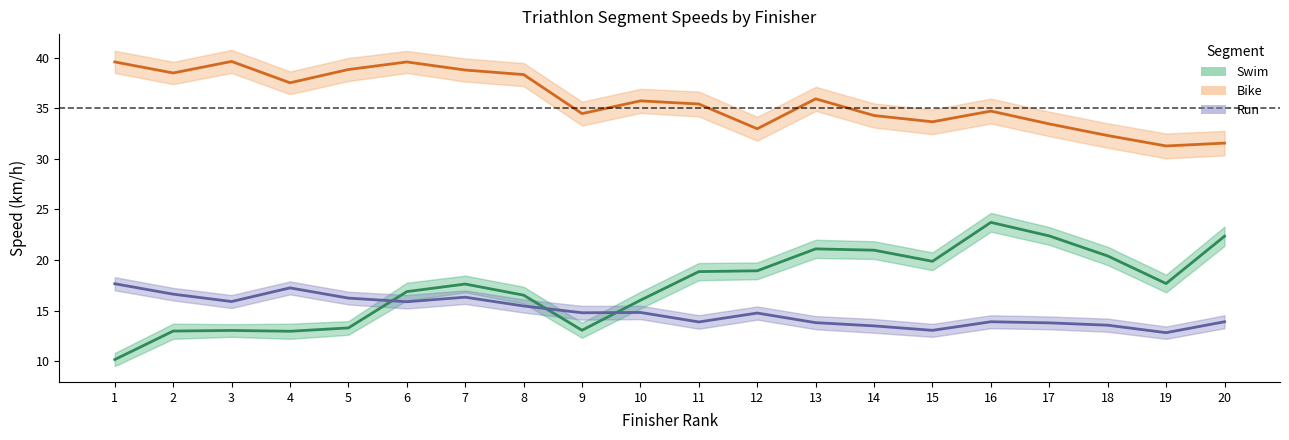

What is the greatest value displayed?

39.6